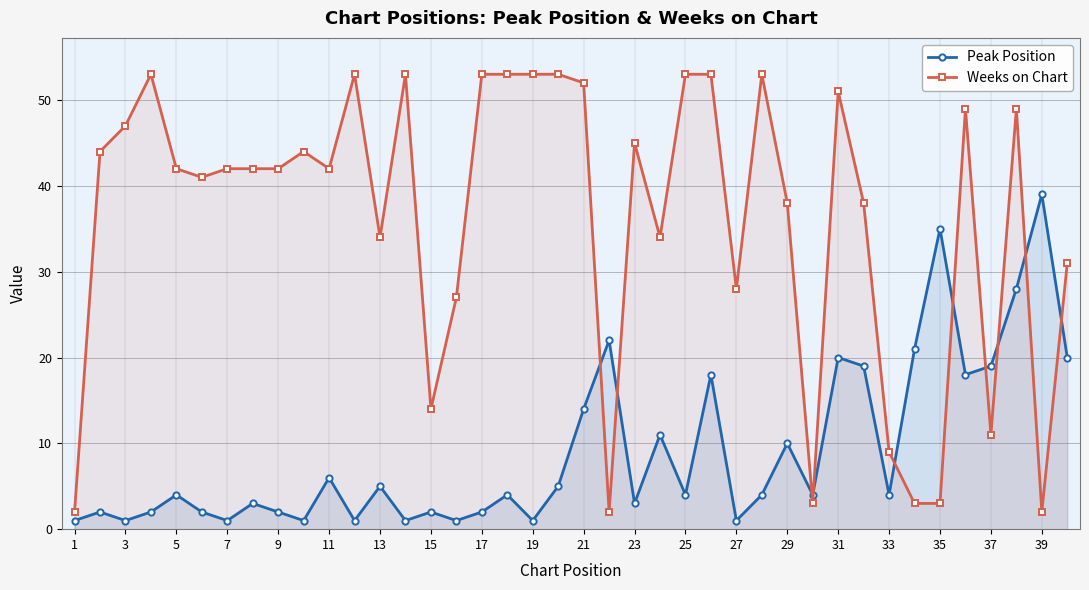

Reading right to left, list all the values displayed in this chart.

Peak Position: 20	39	28	19	18	35	21	4	19	20	4	10	4	1	18	4	11	3	22	14	5	1	4	2	1	2	1	5	1	6	1	2	3	1	2	4	2	1	2	1
Weeks on Chart: 31	2	49	11	49	3	3	9	38	51	3	38	53	28	53	53	34	45	2	52	53	53	53	53	27	14	53	34	53	42	44	42	42	42	41	42	53	47	44	2